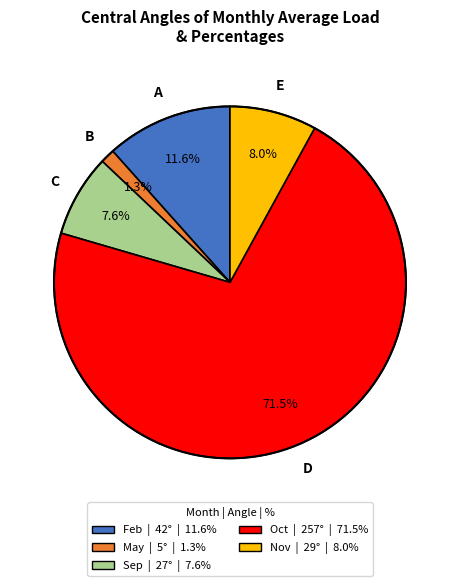

To the nearest percent, what is the average slice percentage?

20%